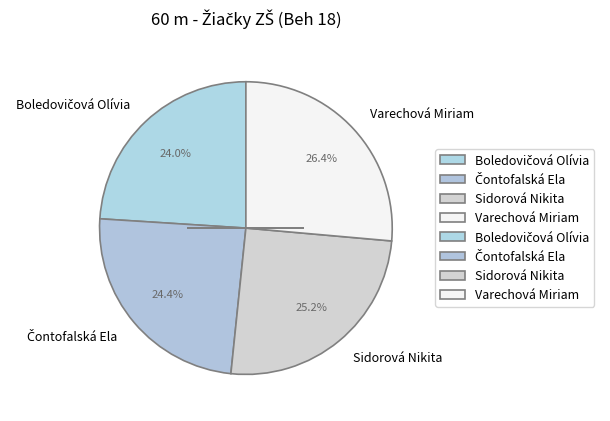

Count the number of slices in the pie.

4